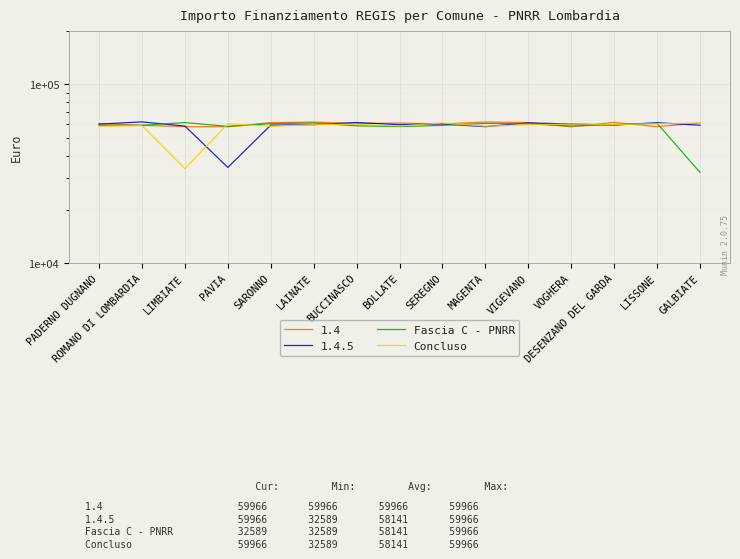

True or false: Concluso has a value of 60904.3 at SEREGNO.

True